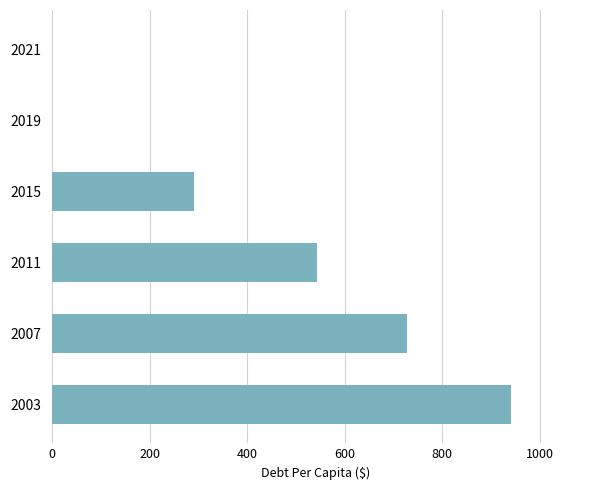

What is the sum of the values at 2019 and 2011?

543.8